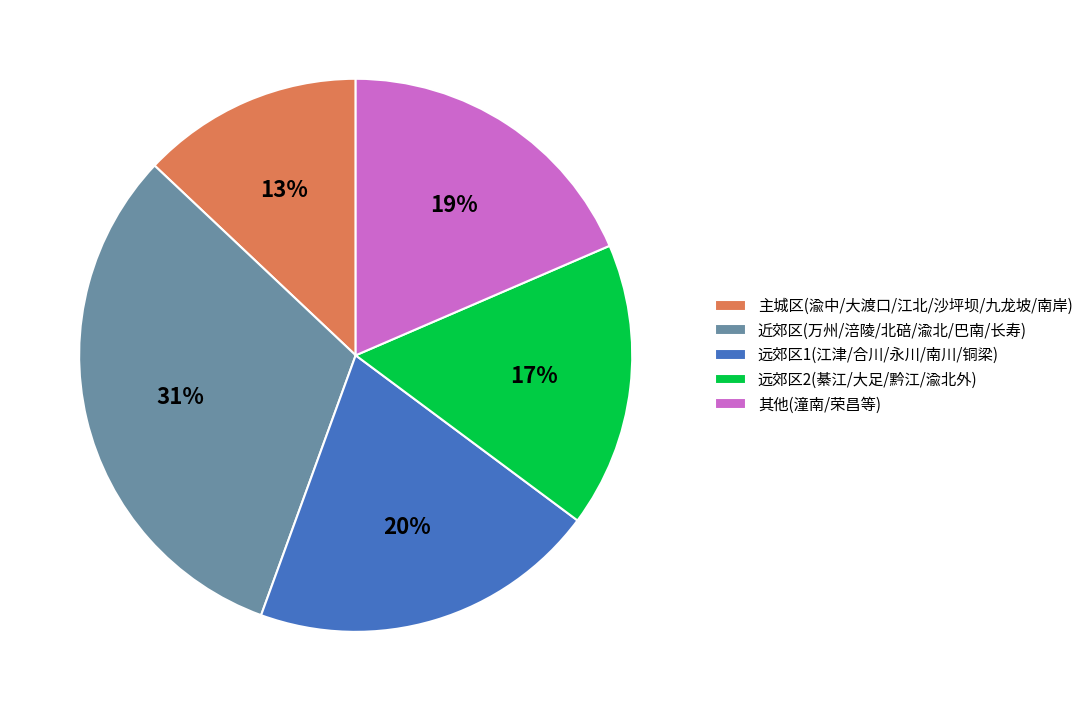

To the nearest percent, what is the average slice percentage?

20%